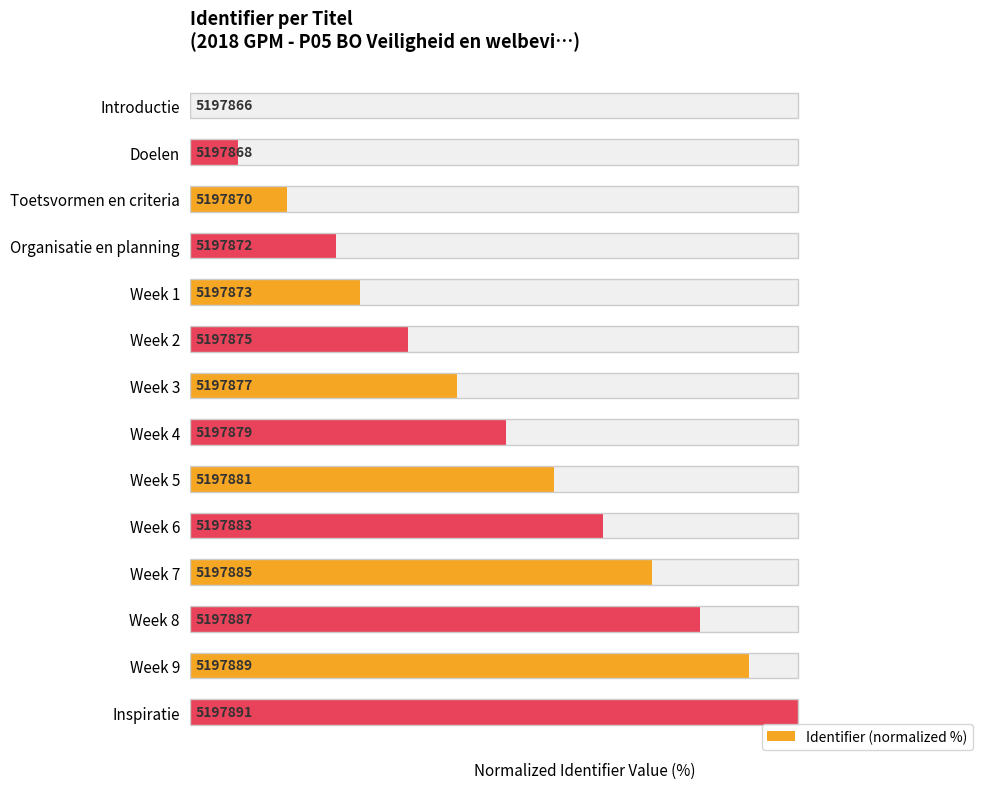

The value at Inspiratie is 166.6. True or false?

False